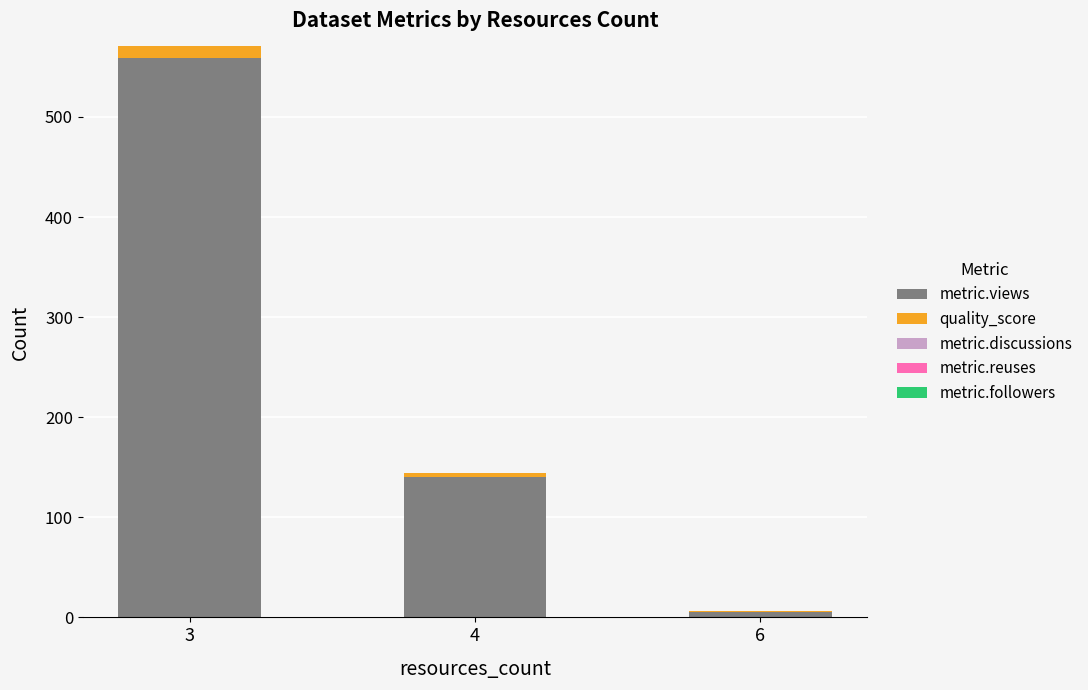

The value of metric.views at 3 is 870.6. True or false?

False